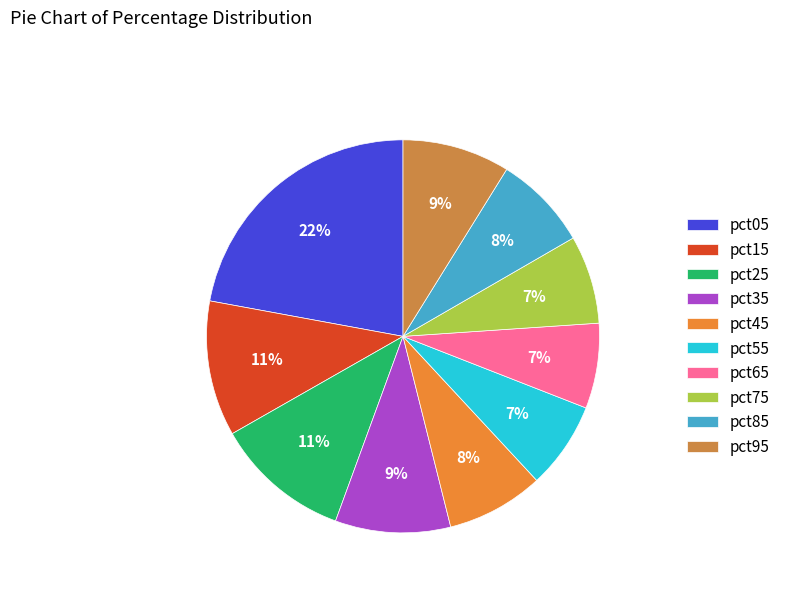

Is it true that pct65 is 1% of the pie?

False